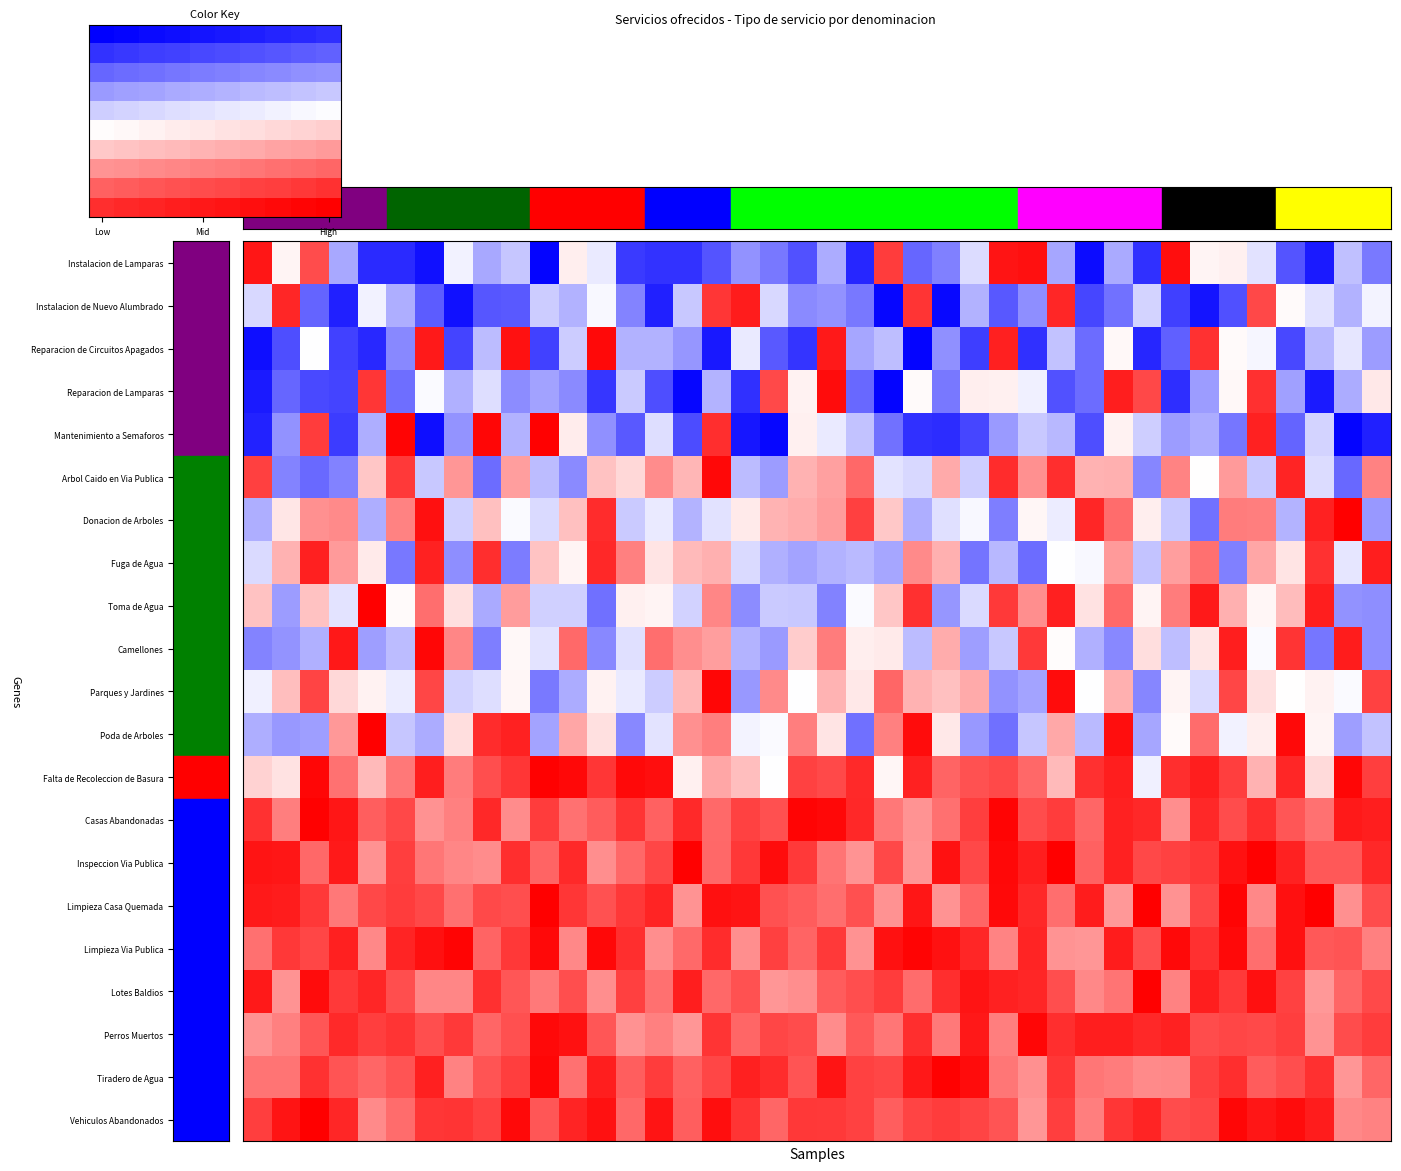

Which label corresponds to the smallest value in the chart?

Low